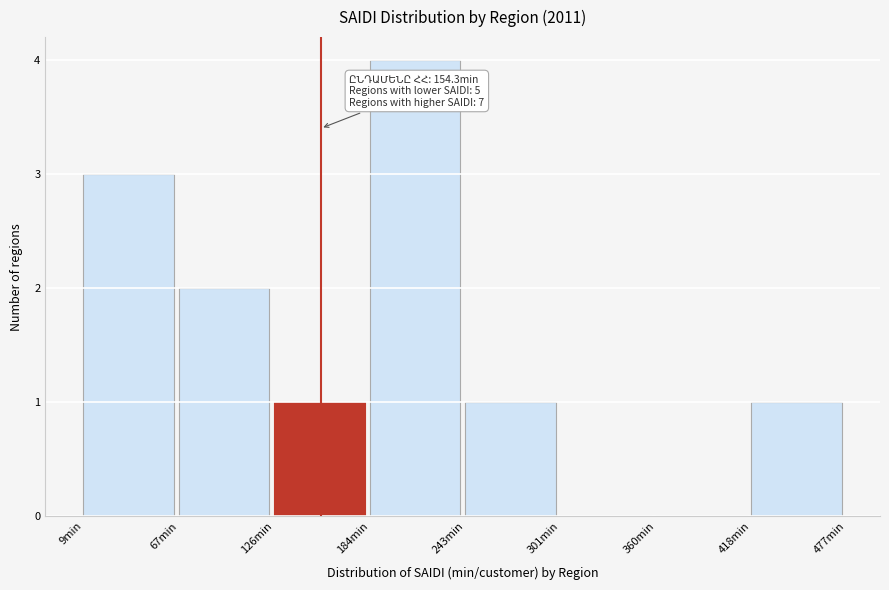

Over which range of the x-axis is the bar tallest?

180 to 240